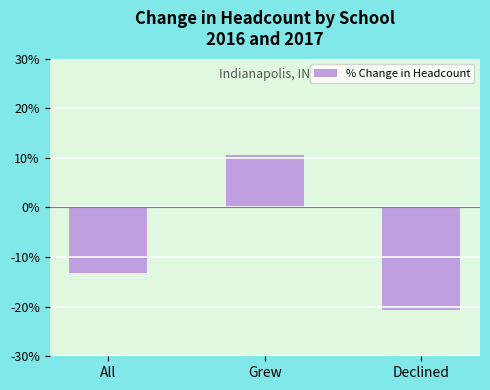

The value at Declined is -9.5. True or false?

False